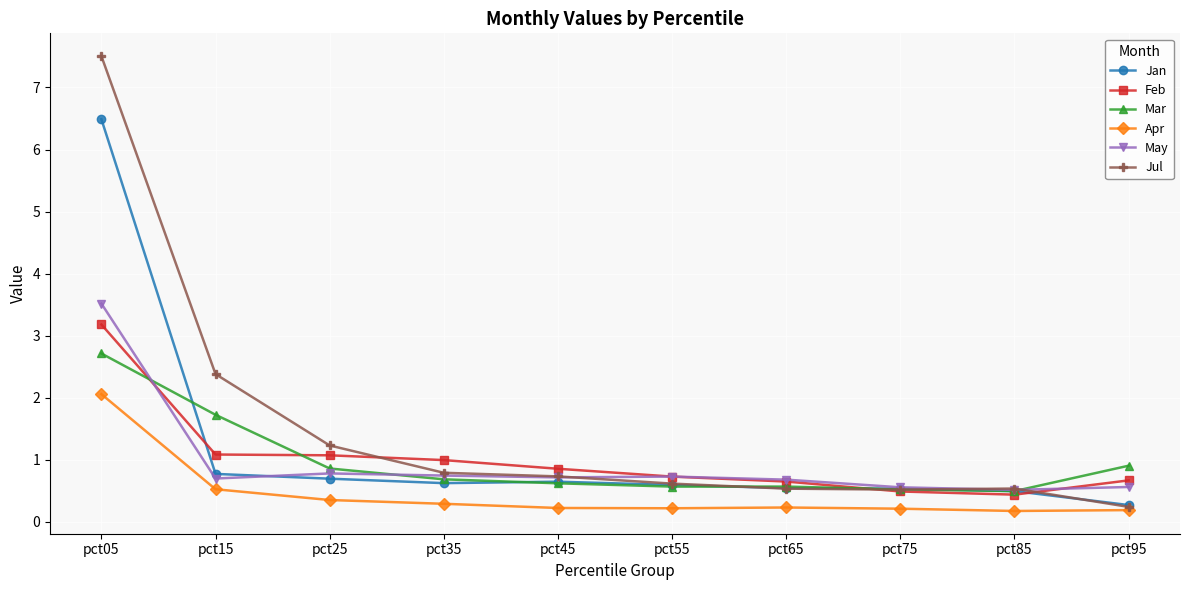

True or false: Apr and Feb cross at least once.

False